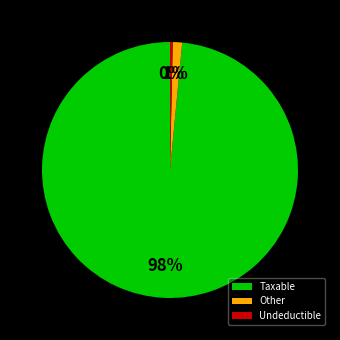

Count the number of slices in the pie.

3